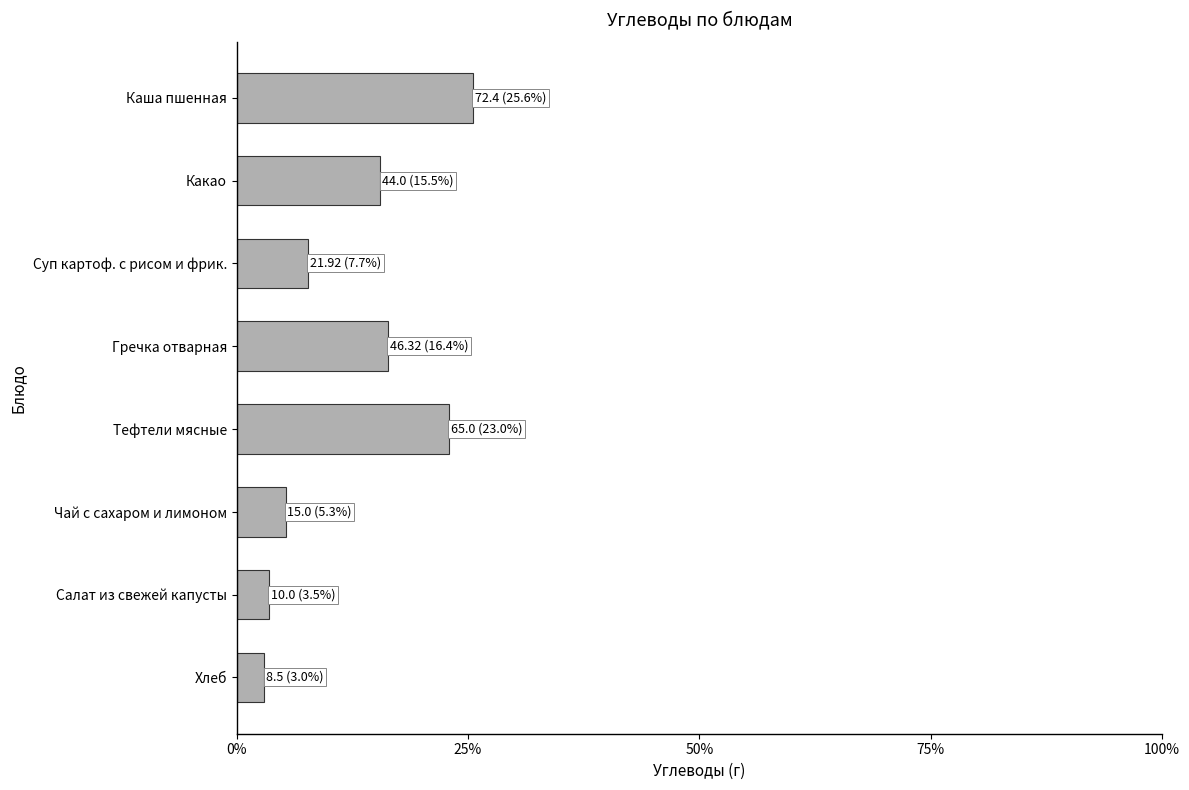

What is the smallest value displayed?

8.5